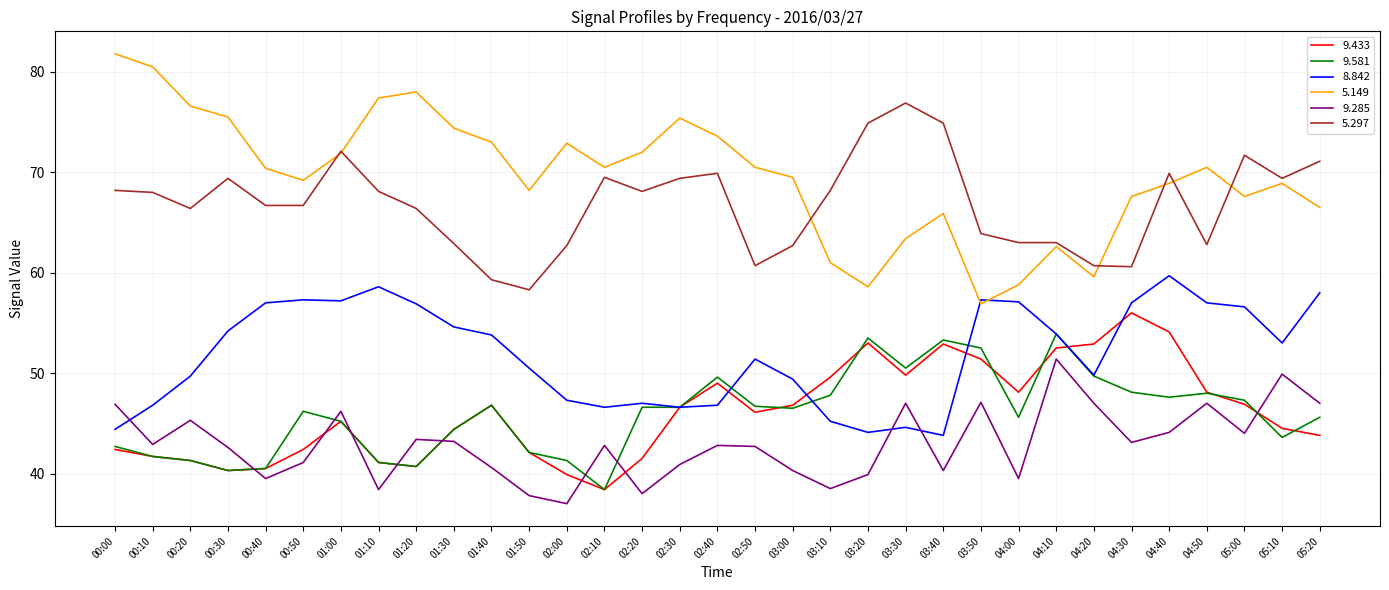

What is the total value across all series at 01:50?

299.0